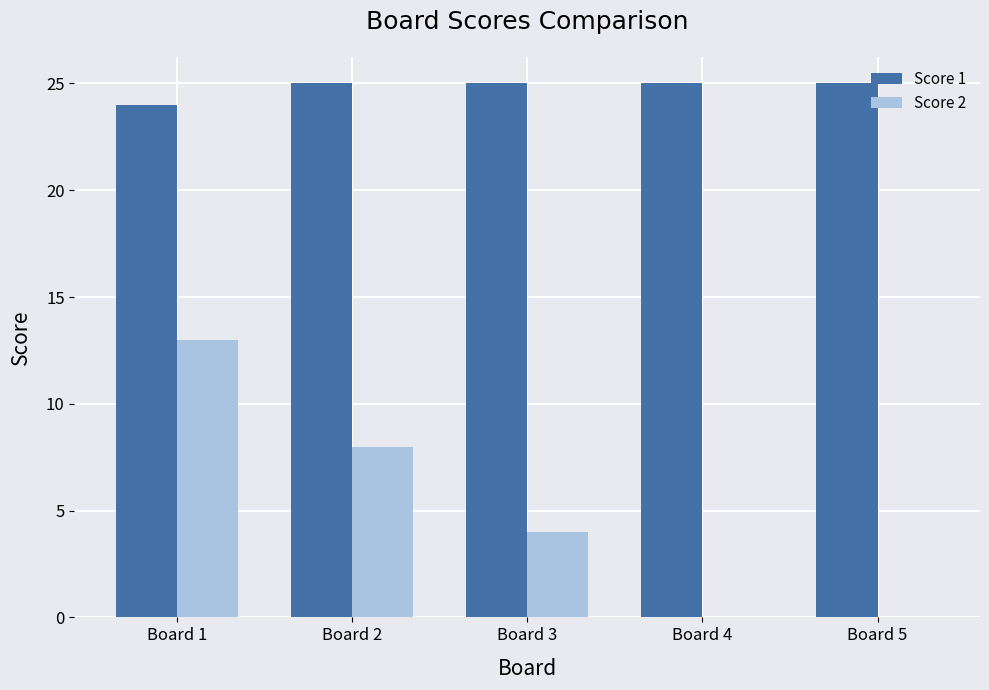

Count the number of data series in this chart.

2